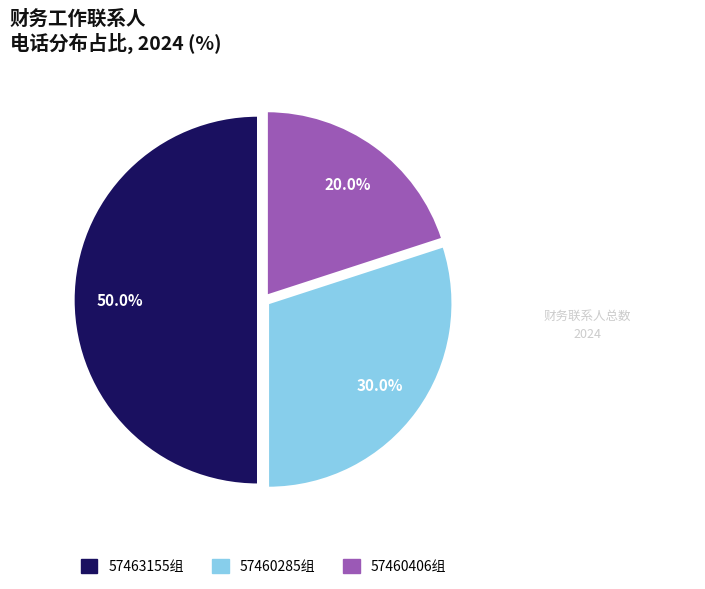

Count the number of slices in the pie.

3